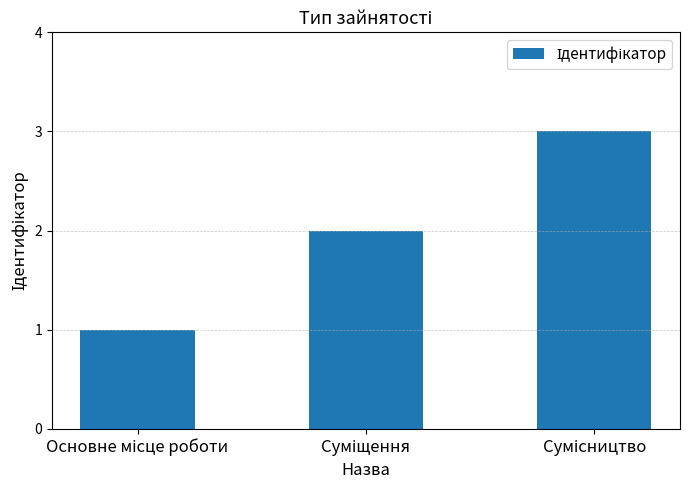

What is the maximum value shown in the chart?

3